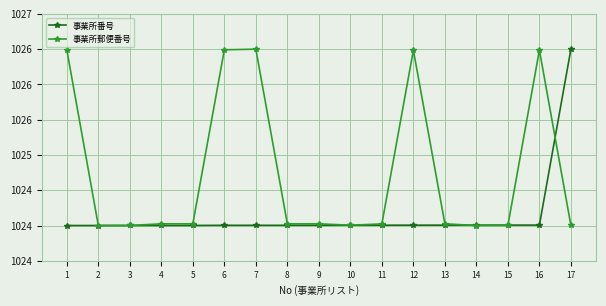

Does the chart have visible grid lines?

Yes